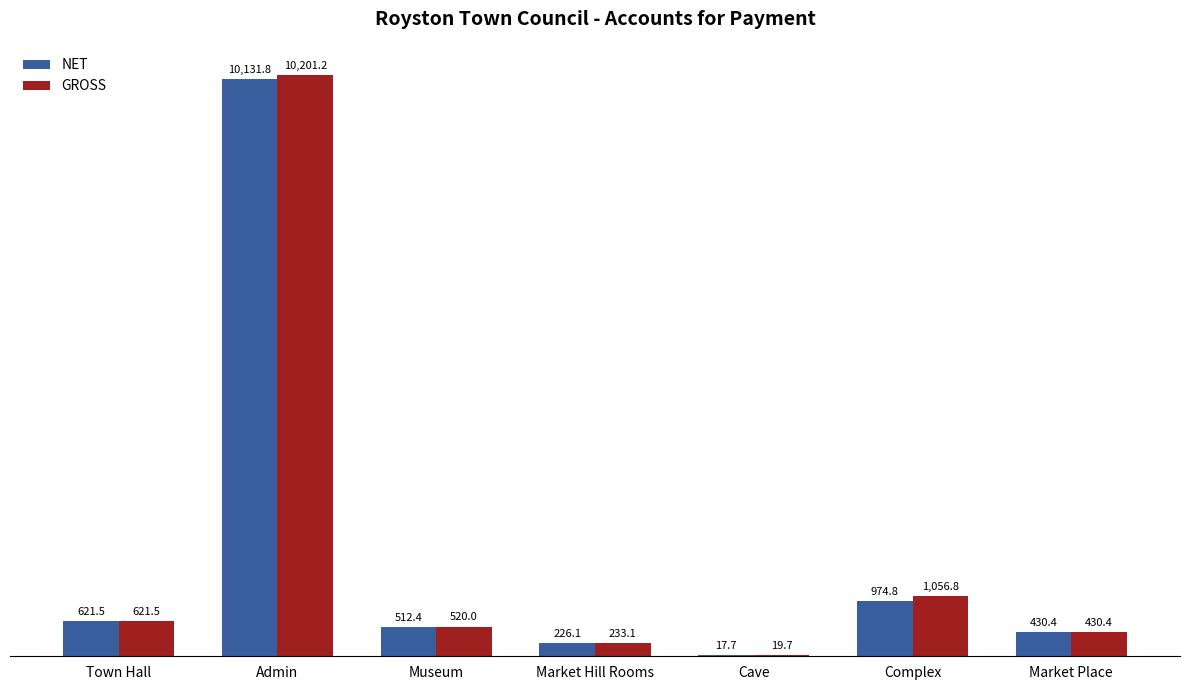

Between Town Hall and Market Hill Rooms, which series saw the biggest shift?

NET